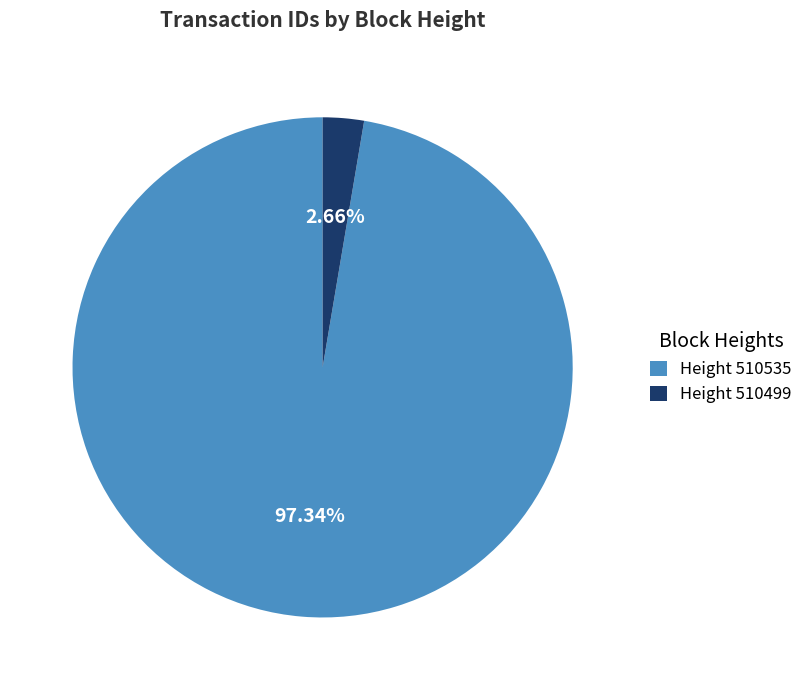

Approximately how many times larger is the value at Height 510535 compared to Height 510499?

36.6